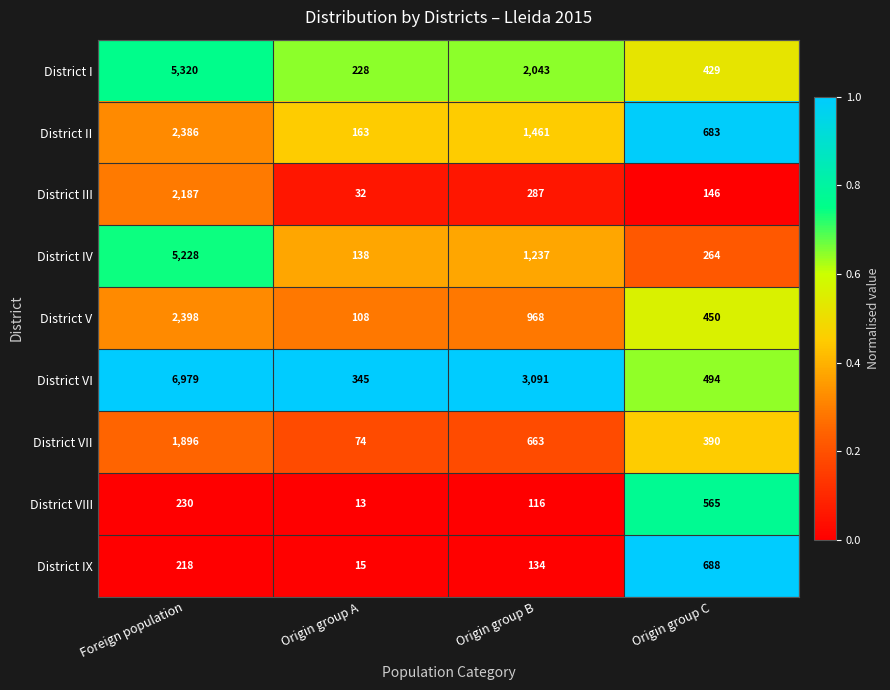

At which label does District V reach its minimum?

Origin group A